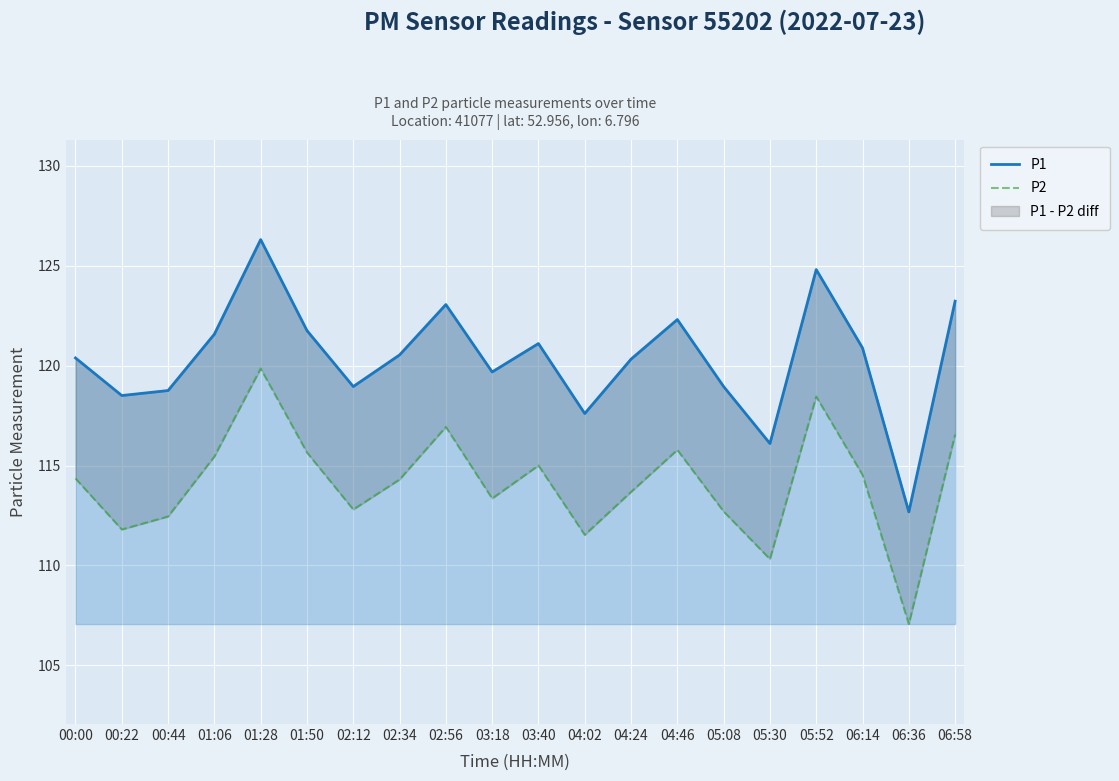

List the series in order of their peak value, lowest first.

P2, P1